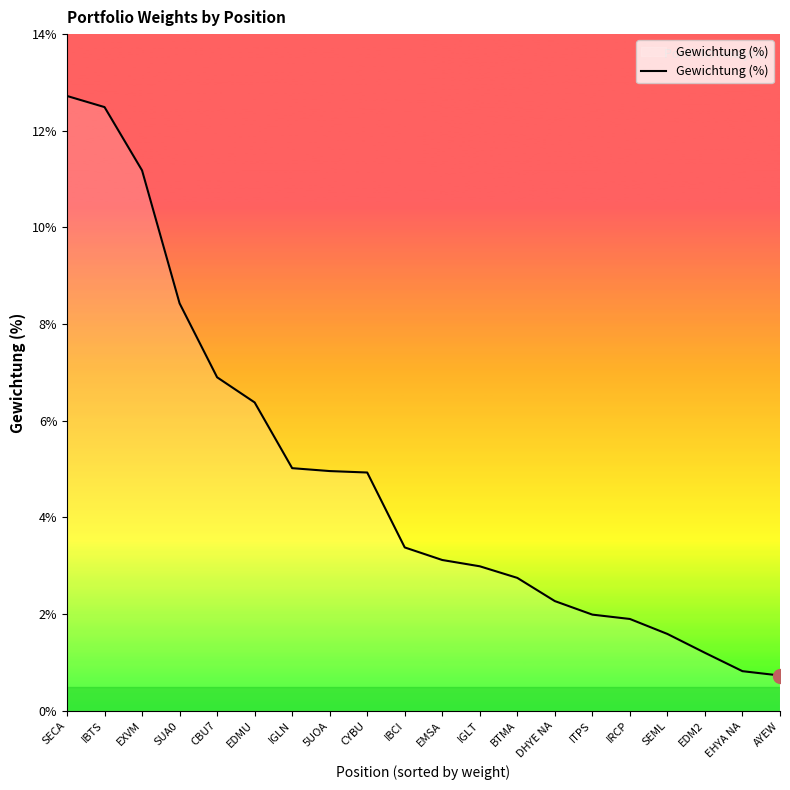

What is the greatest value displayed?

12.7